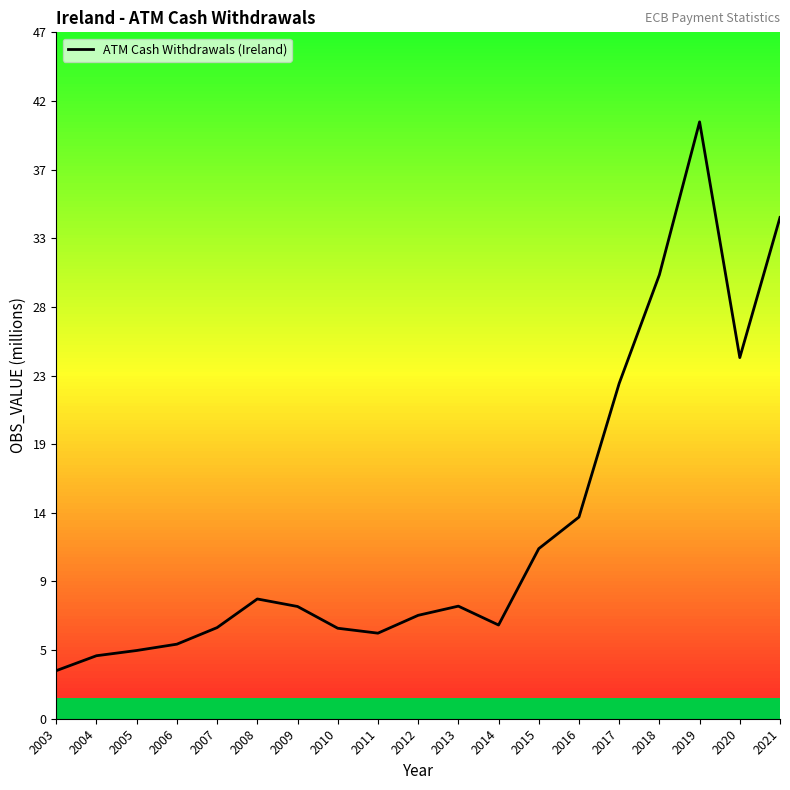

Is it true that the value at 2010 is 6.2?

True